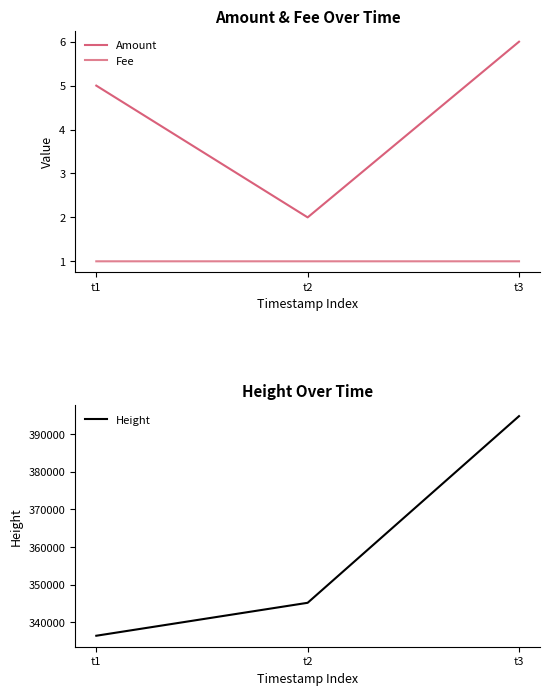

Is the value of Fee at t2 greater than the value of Height at t1?

No